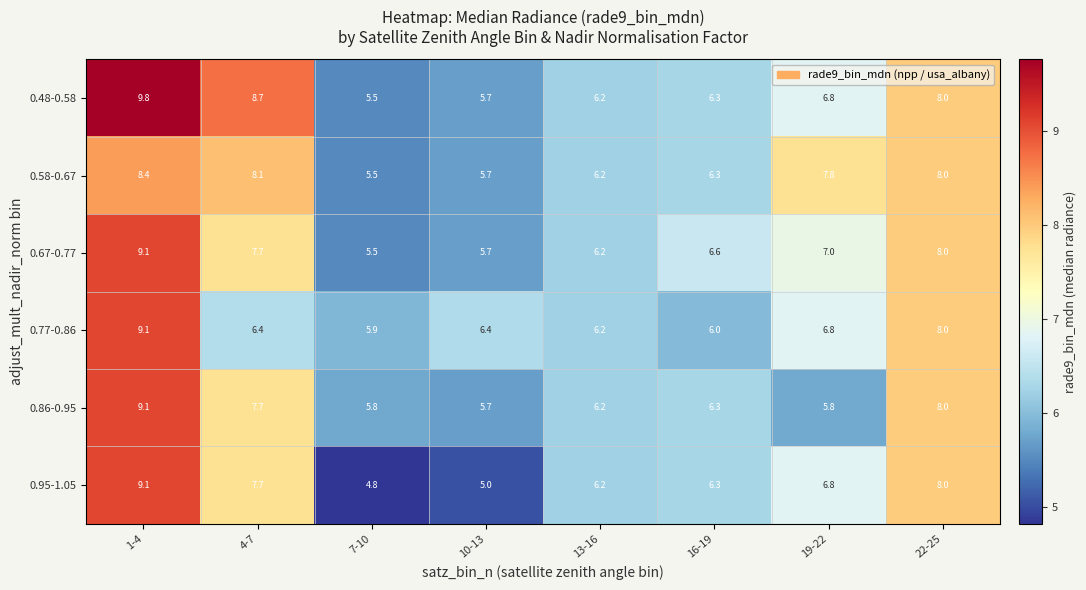

Is it true that 0.95-1.05 equals 4.1 at 16-19?

False